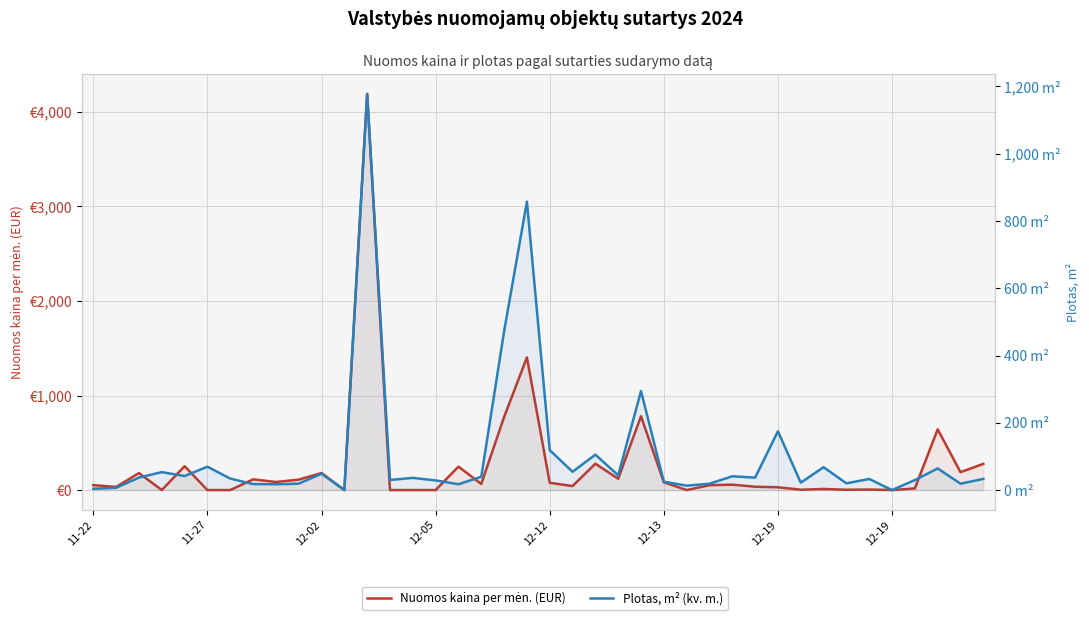

How many interior local valleys does the Nuomos kaina per mėn. (EUR) series have?

12